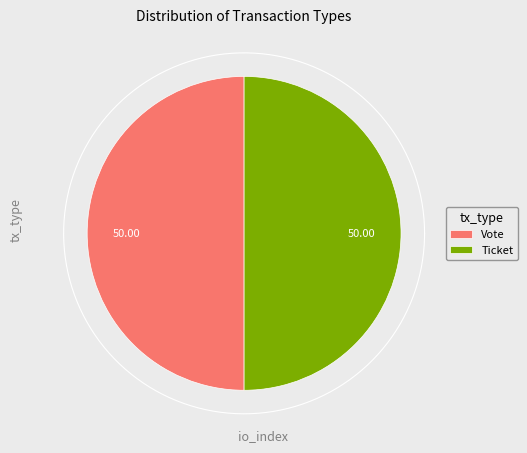

What is the smallest slice in the pie chart?

Ticket (io_index=0)